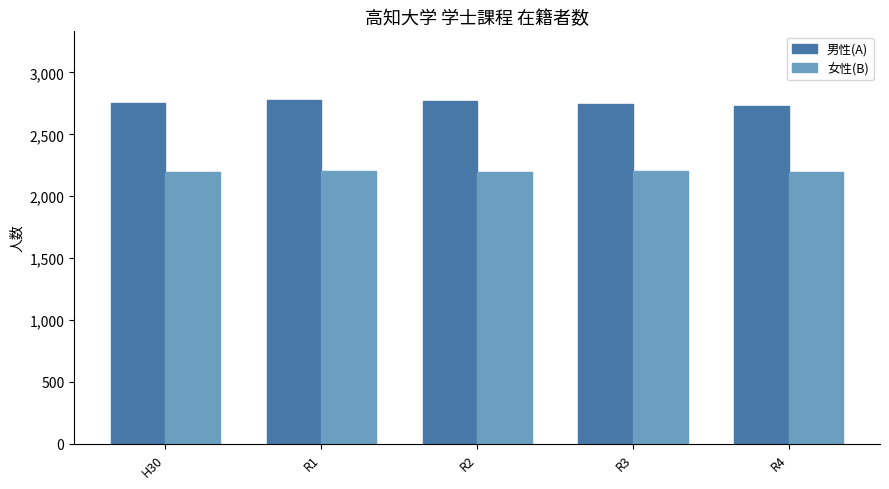

What is the sum of the 男性(A) values at H30 and R2?

5521